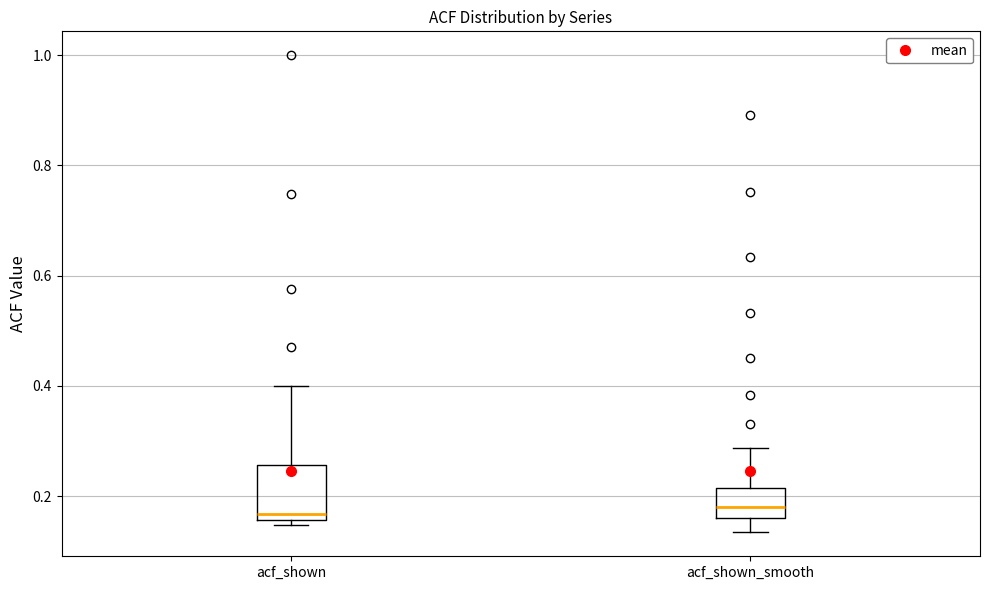

Where is the upper edge of the box for acf_shown on the y-axis? The values are not printed on the chart, so give them approximately, as read against the axis.

0.26